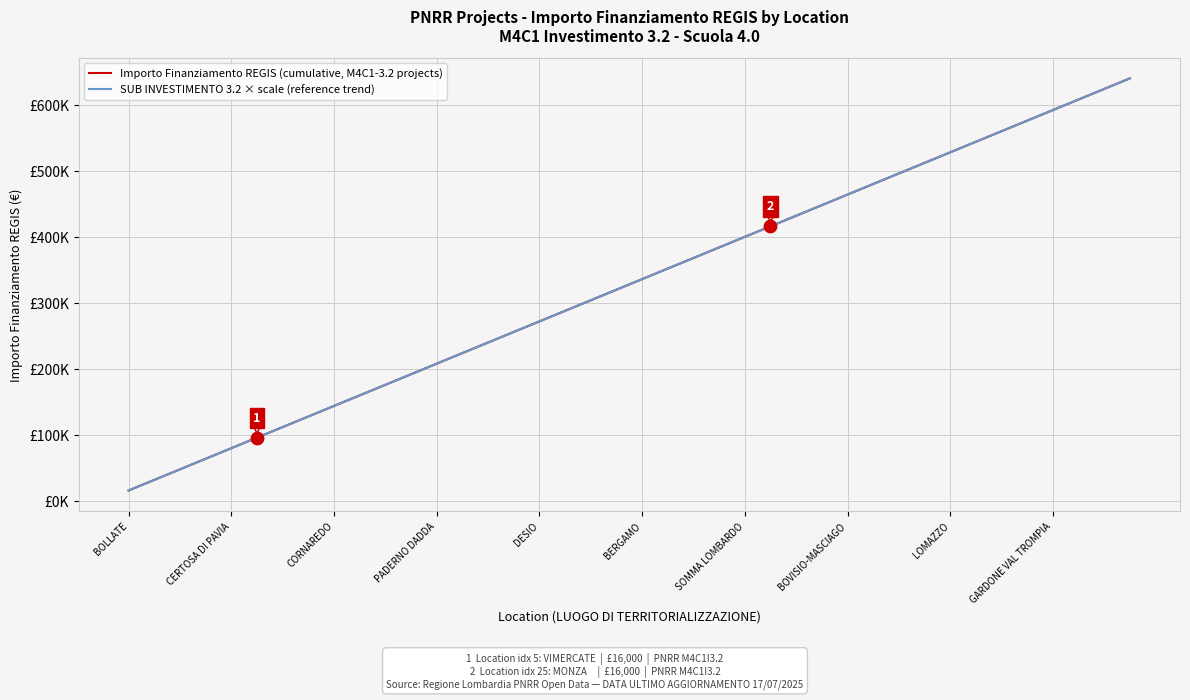

At how many categories does at least one series exceed 26292?

39